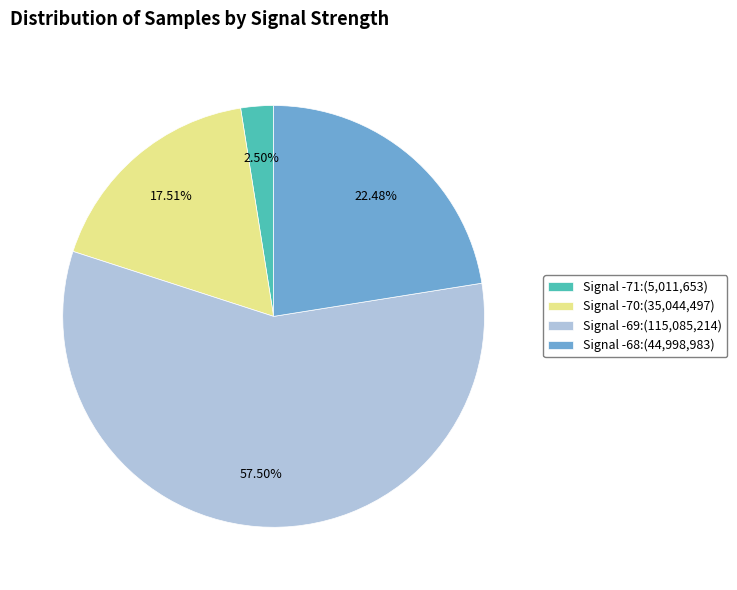

Between Signal -71:(5,011,653) and Signal -68:(44,998,983), which is larger?

Signal -68:(44,998,983)